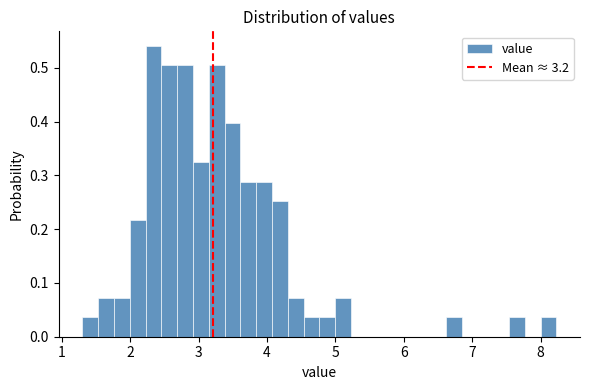

Around what value on the x-axis is the tallest bar? Give the approximate position of its centre, as read against the axis.

2.3